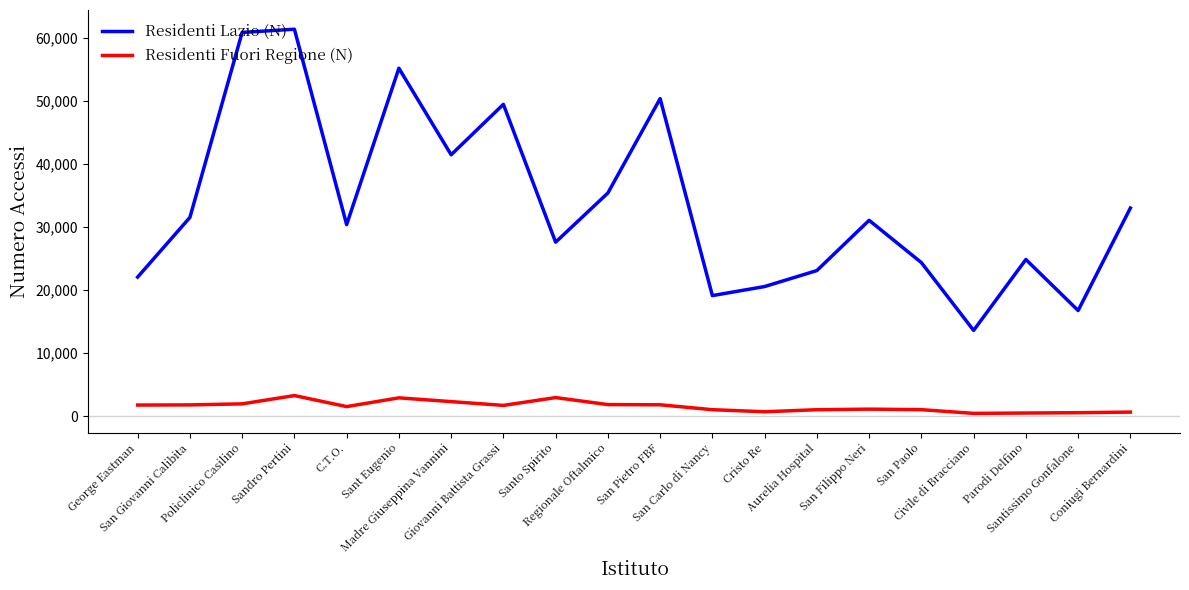

Which series has the widest spread of values?

Residenti Lazio (N)